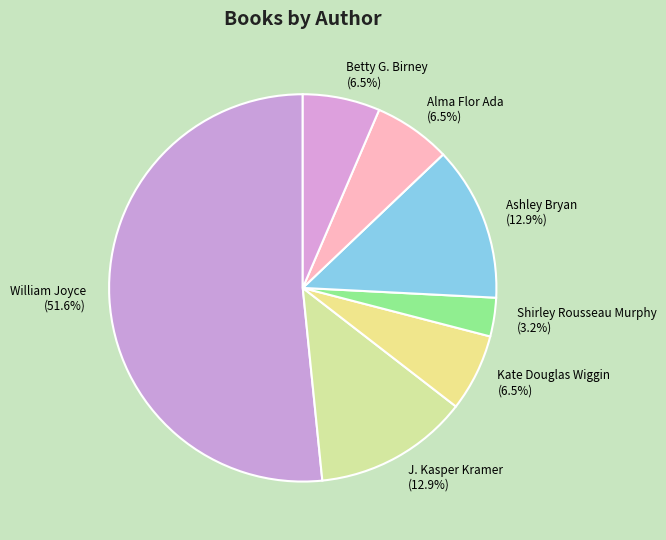

How many slices are in this pie chart?

7